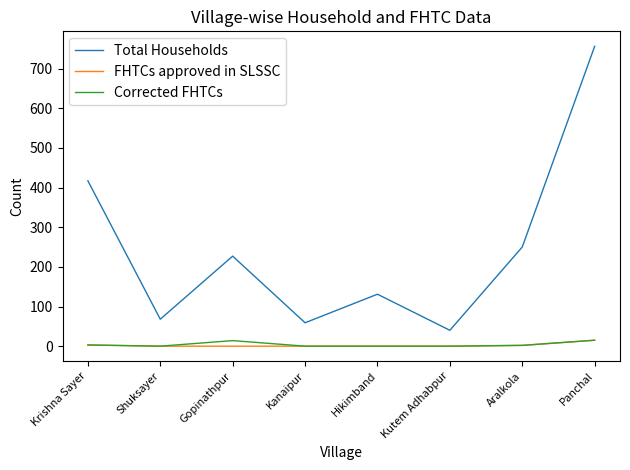

What is the maximum value shown in the chart?

756